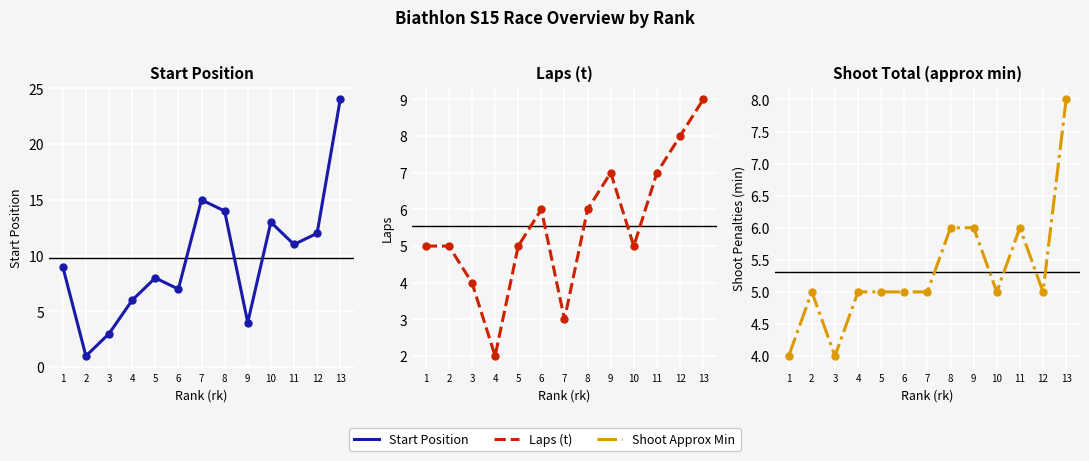

Rank the series at 9 from lowest to highest value.

start, shoot_total_mins, t